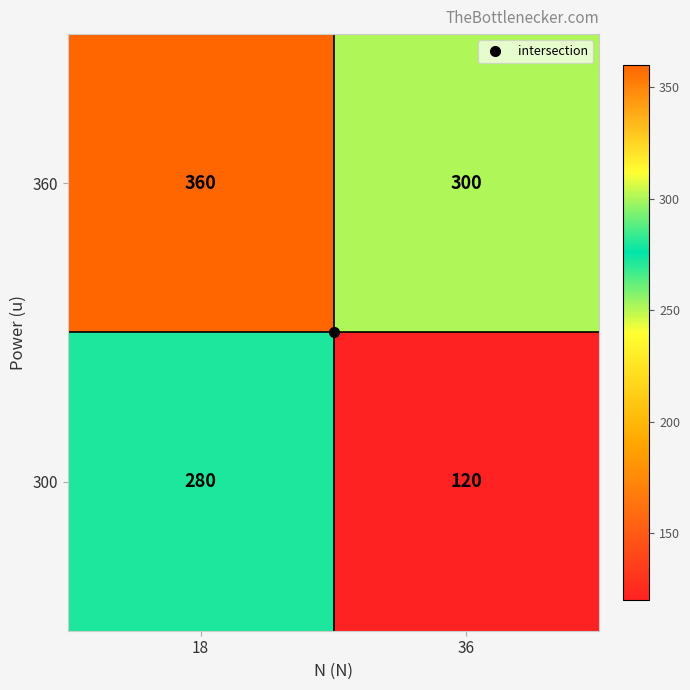

What is the spread (max minus min) of values at 36?

180